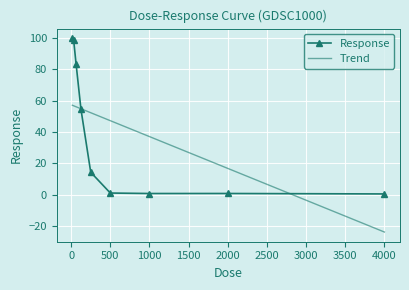

Which series has the largest range (max minus min)?

Response